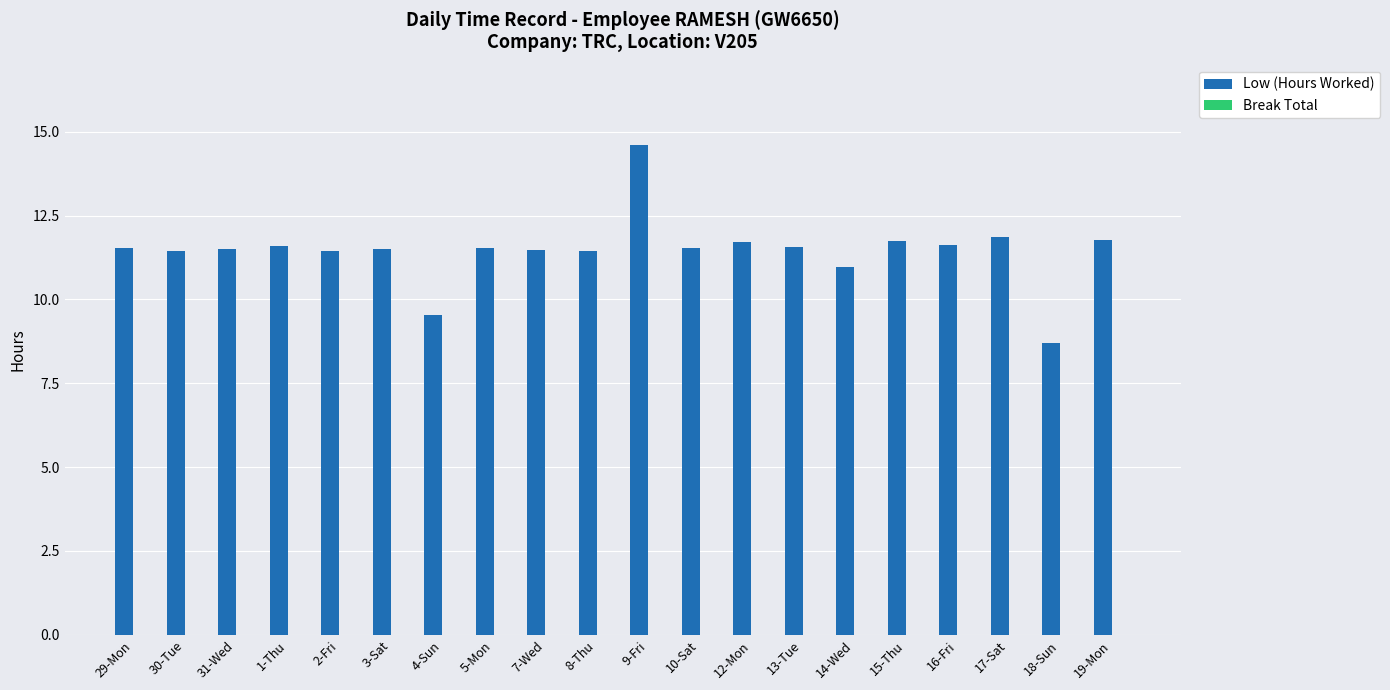

Which has a higher value, 7-Wed or 9-Fri?

9-Fri